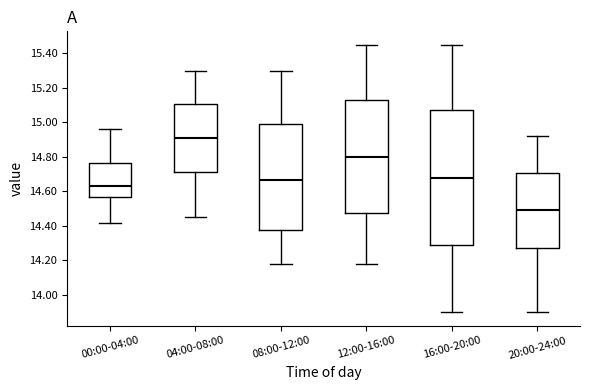

Comparing the boxes themselves (not the whiskers), which one is the tallest?

16:00-20:00